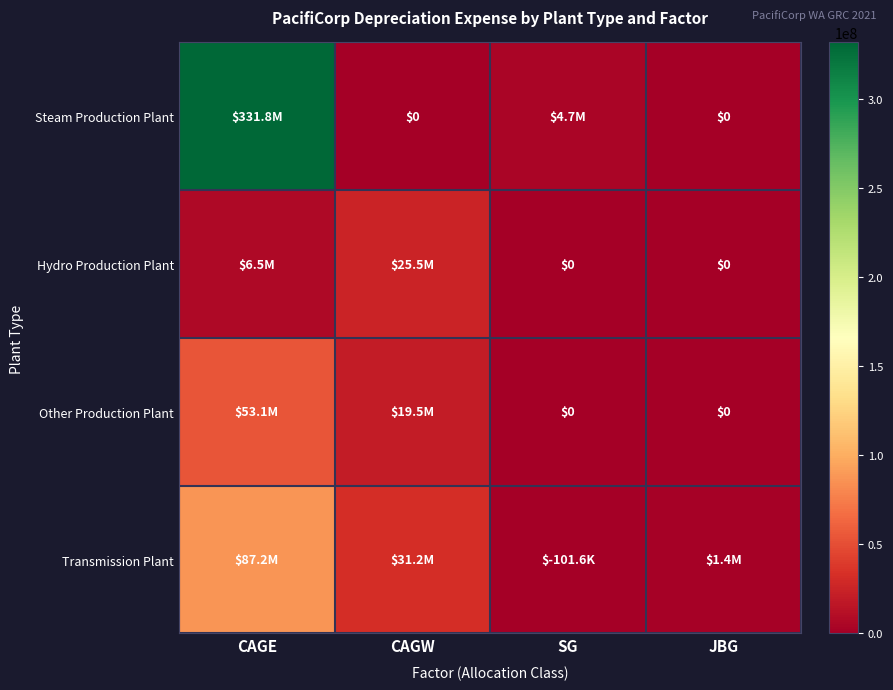

Which series changed the most between CAGE and SG?

Steam Production Plant